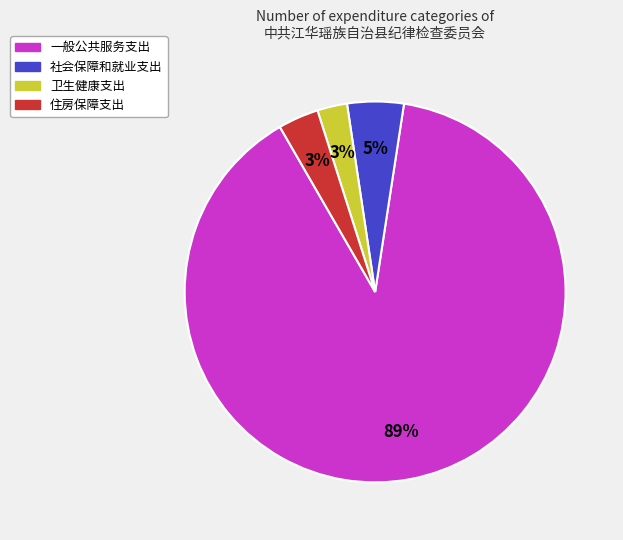

To the nearest percent, what portion does 卫生健康支出 represent?

3%